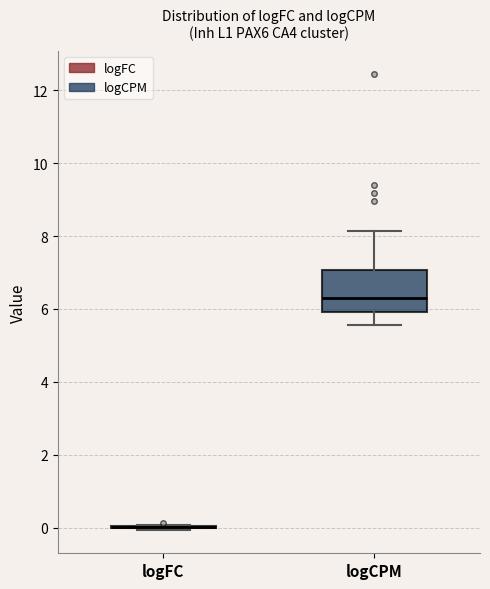

Reading left to right, transcribe this box plot: for each box, give where its median line is, the range the box spans, and where its two whiskers end, as read against the y-axis. The values are not printed on the chart, so give them approximately, as read against the axis.

logFC: box collapsed to a line at 0.0, whiskers 0.0 to 0.0
logCPM: median 6.4, box 6.0 to 7.0, whiskers 5.6 to 8.2